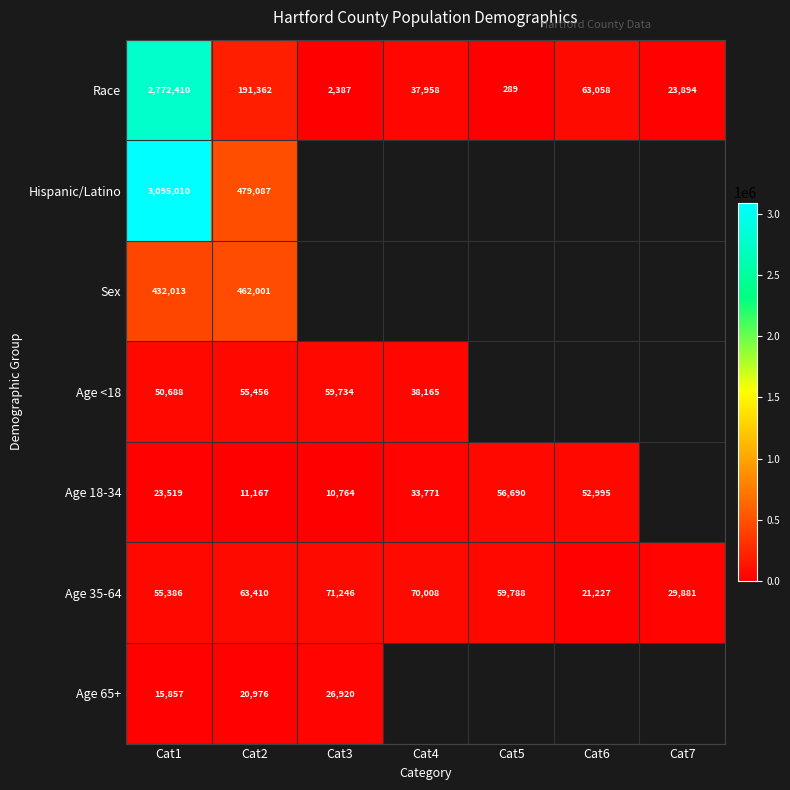

At which category does the chart reach its minimum across all series?

Cat5